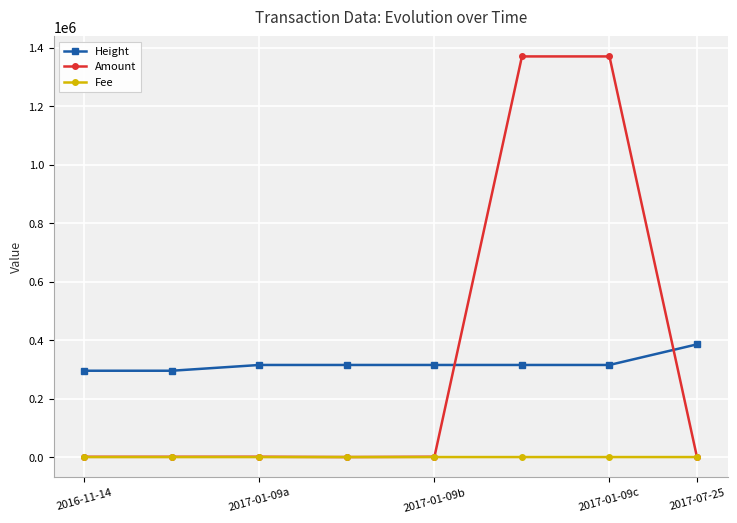

List the series in order of their peak value, lowest first.

Fee, Height, Amount